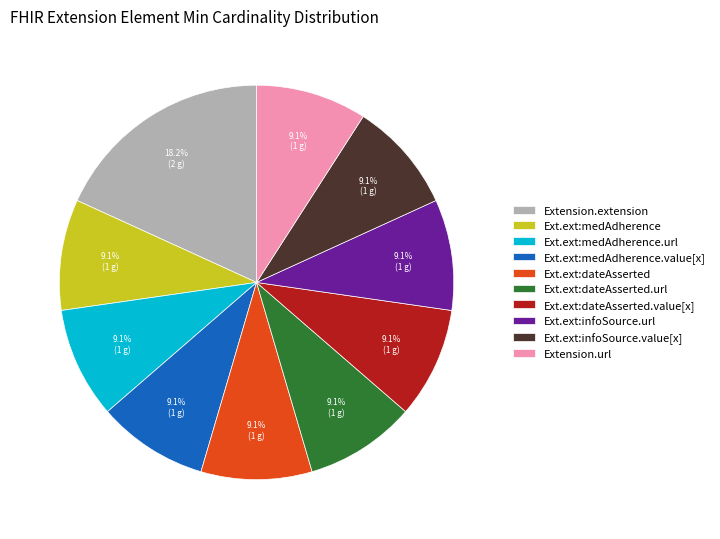

How many slices are in this pie chart?

10